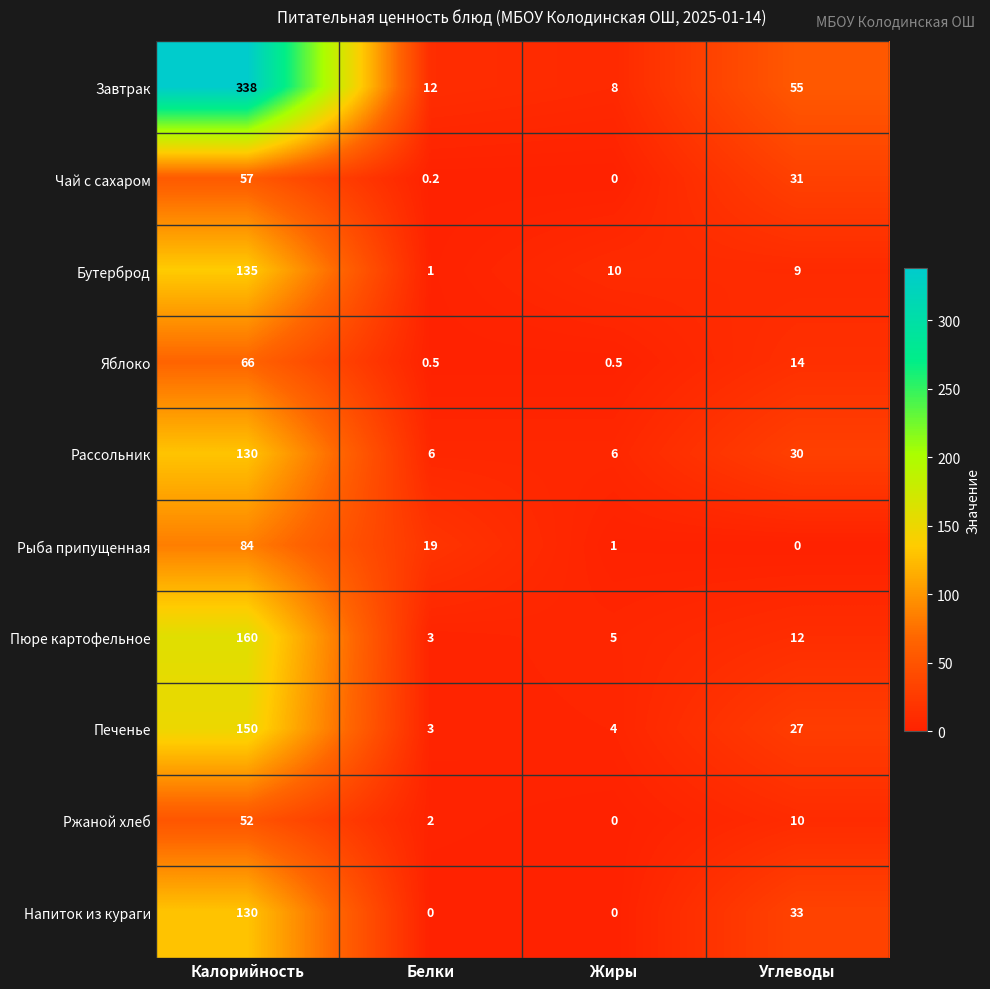

The value of Чай с сахаром at Углеводы is 50.0. True or false?

False